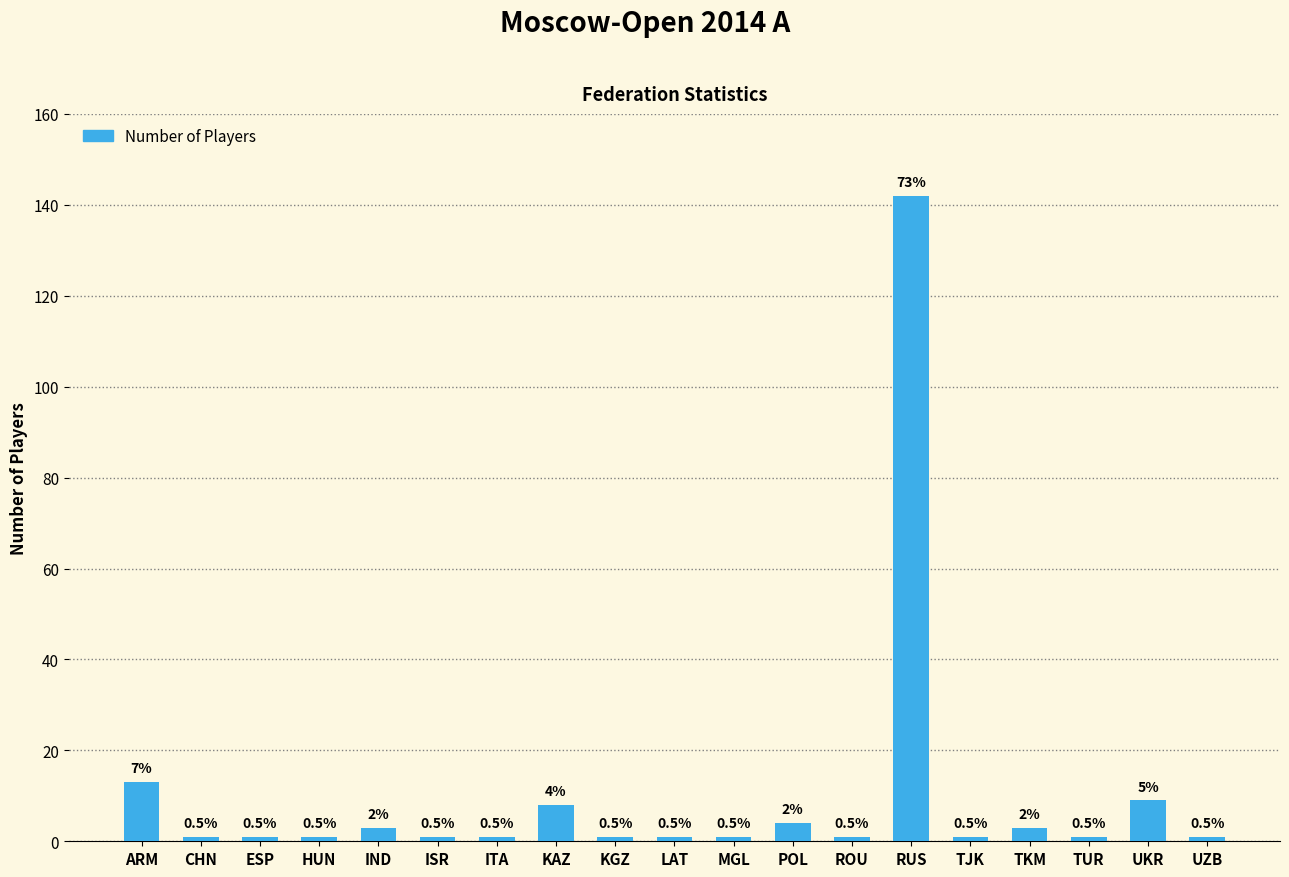

What is the sum of the values at KAZ and UZB?

9